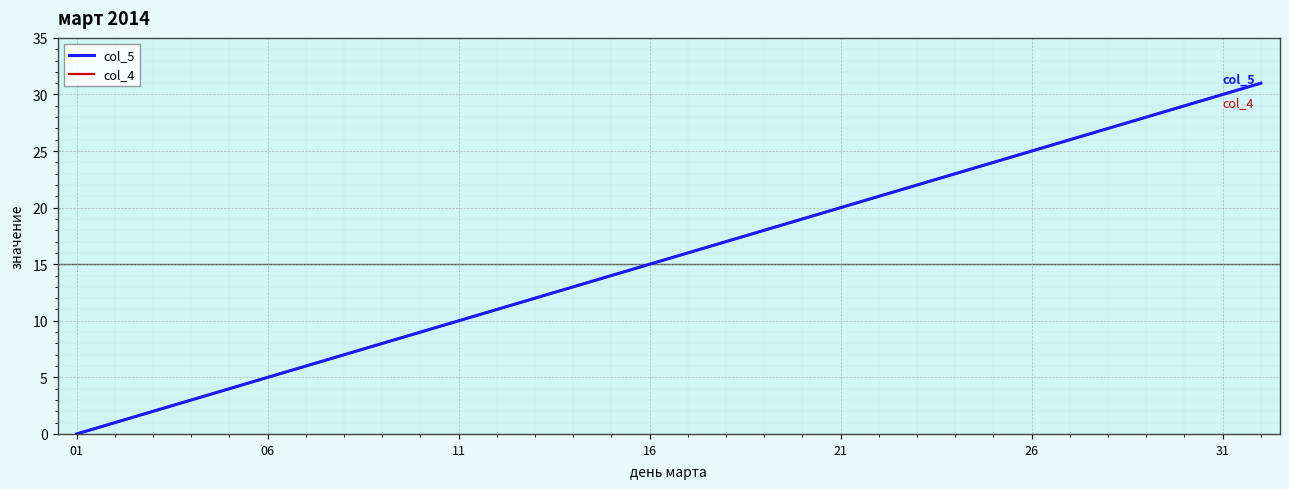

What is the sum of all col_4 values?

496